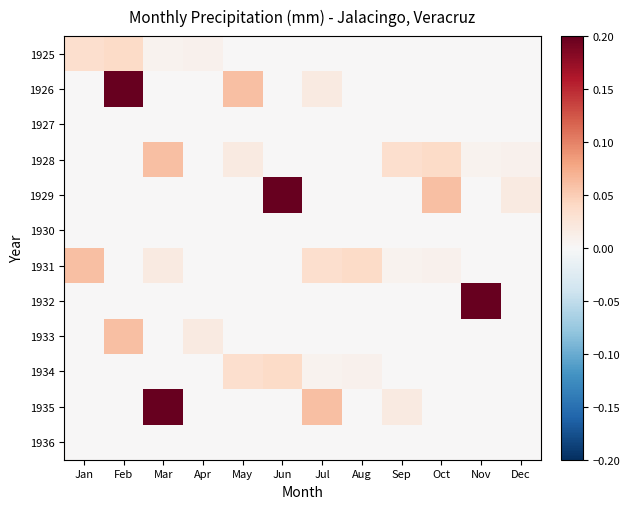

What is the spread (max minus min) of values at Feb?

0.2